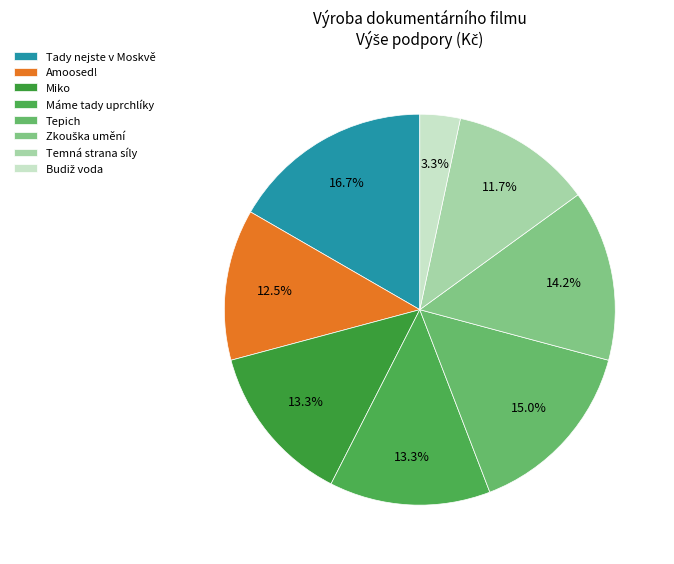

What percentage is the Miko slice, to the nearest percent?

13%